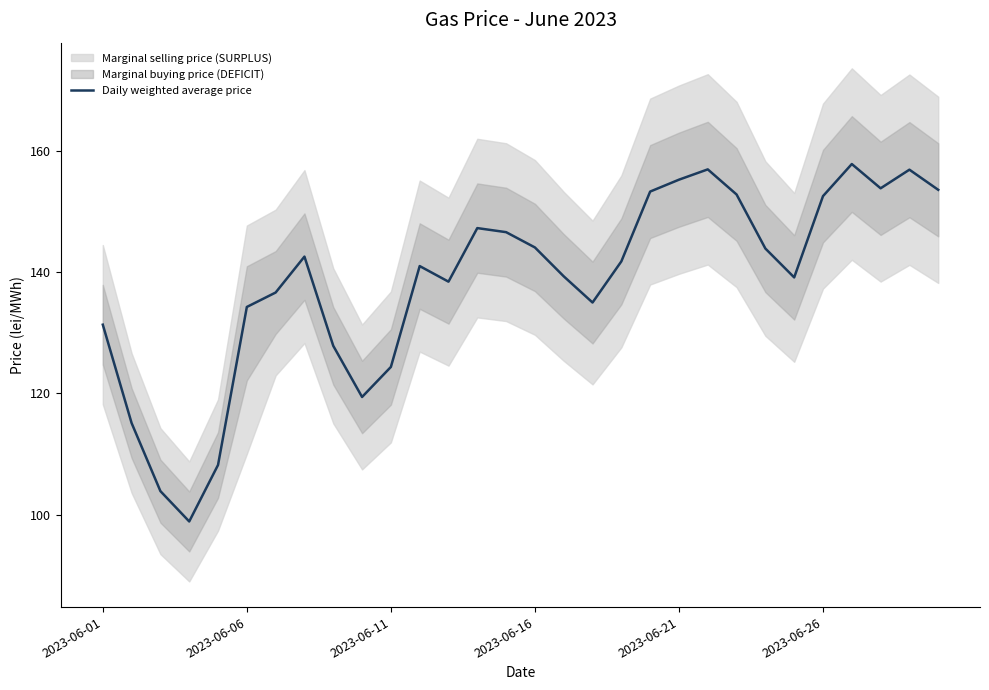

Is it true that Daily weighted average price equals 100.4 at 2023-06-26?

False